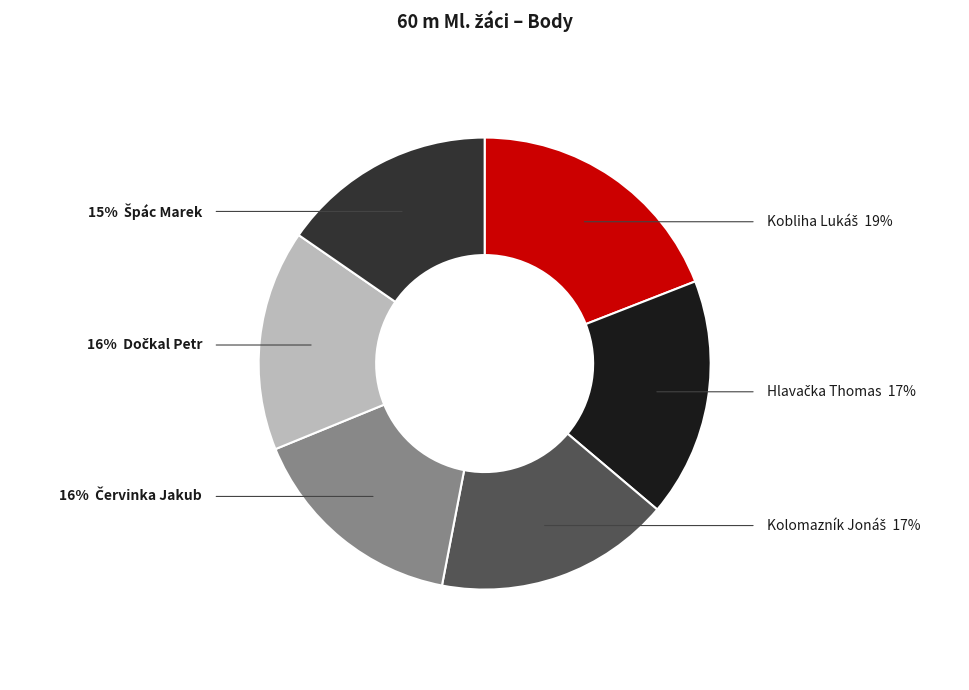

Is there any slice that represents more than half of the pie?

No